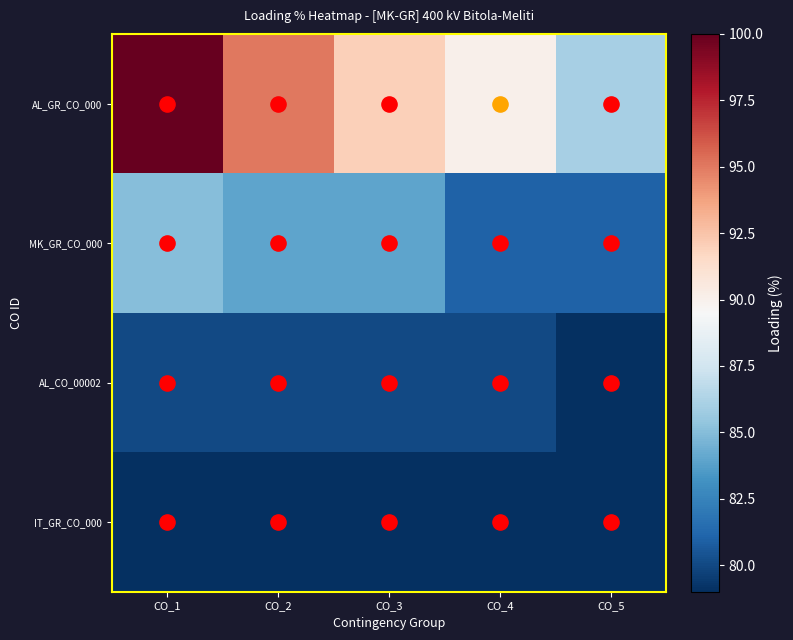

Between CO_2 and CO_5, which is larger?

CO_2